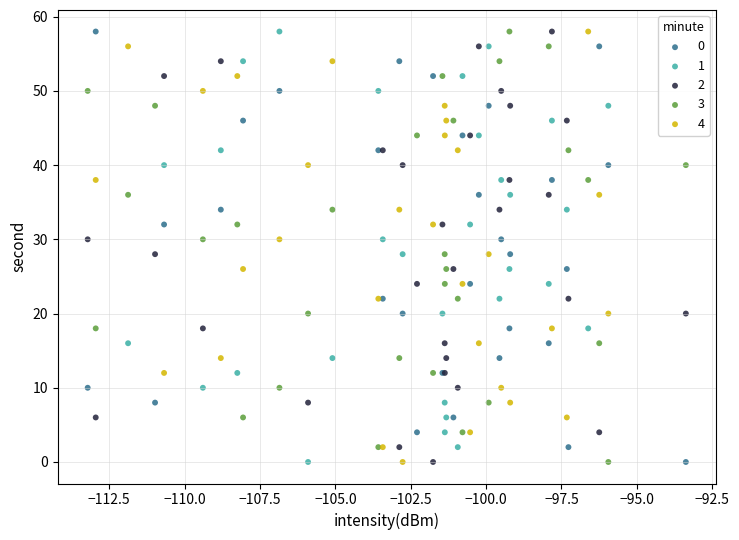

What are all the series names shown in the legend?

0, 1, 2, 3, 4